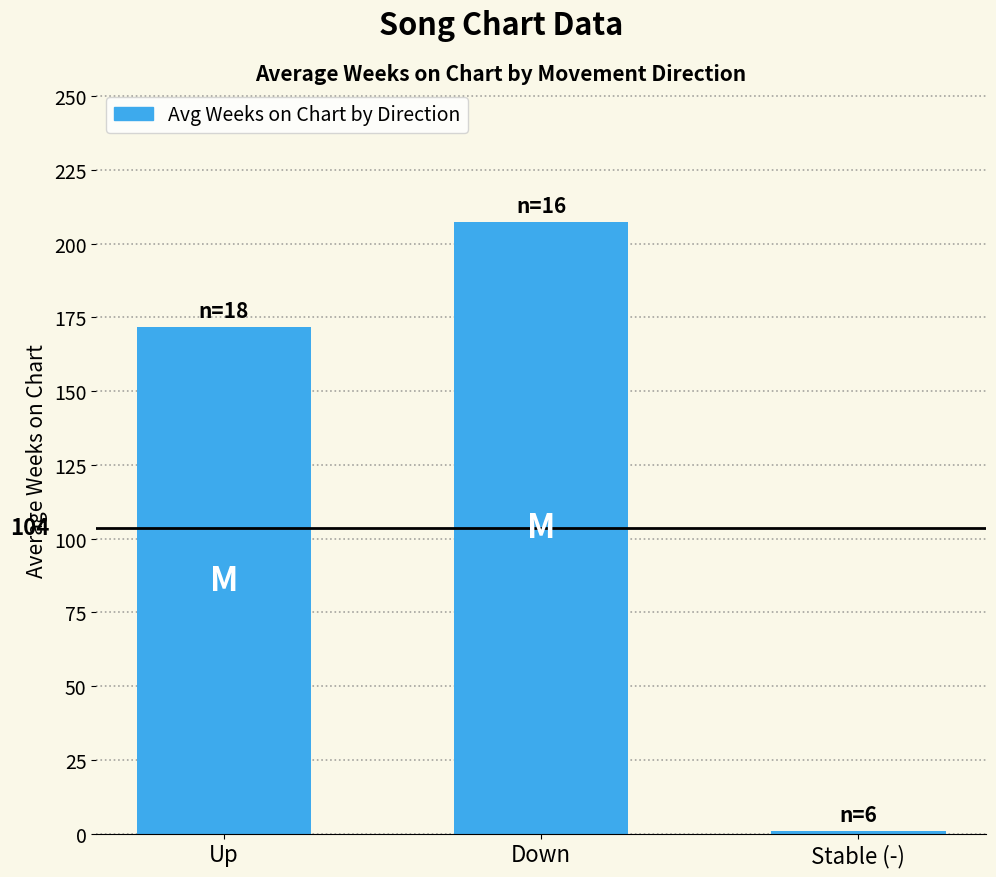

Is it true that the value at Stable (-) is 1.0?

True